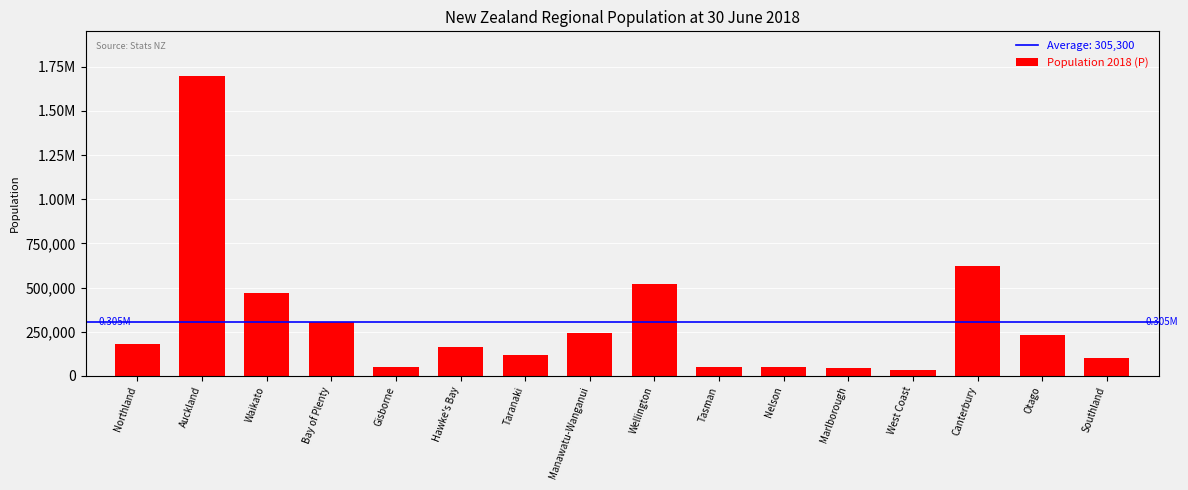

What is the label of the 11th bar from the left?

Nelson